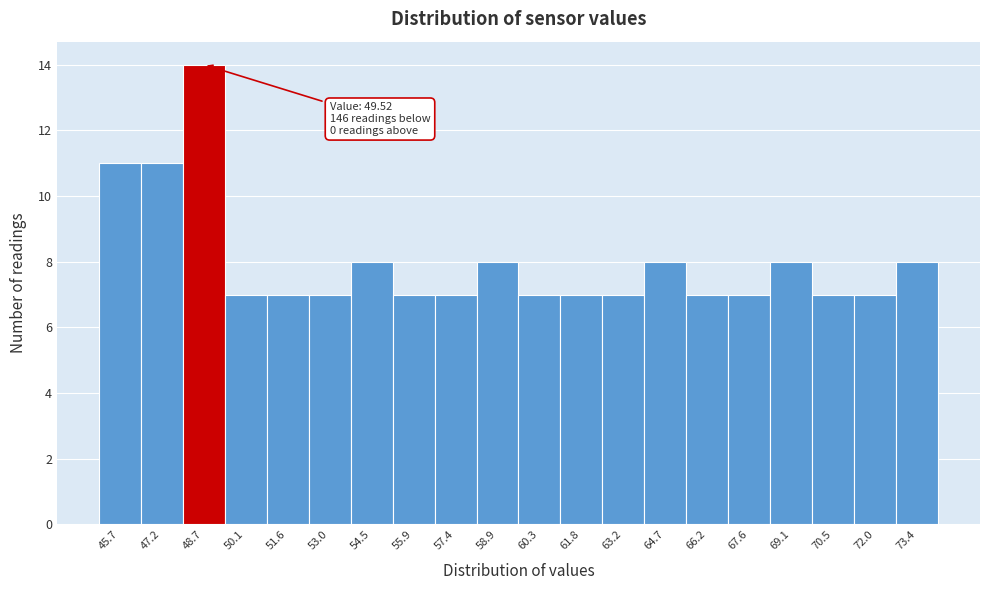

Reading left to right, extract all data points from this chart.

11	11	14	7	7	7	8	7	7	8	7	7	7	8	7	7	8	7	7	8